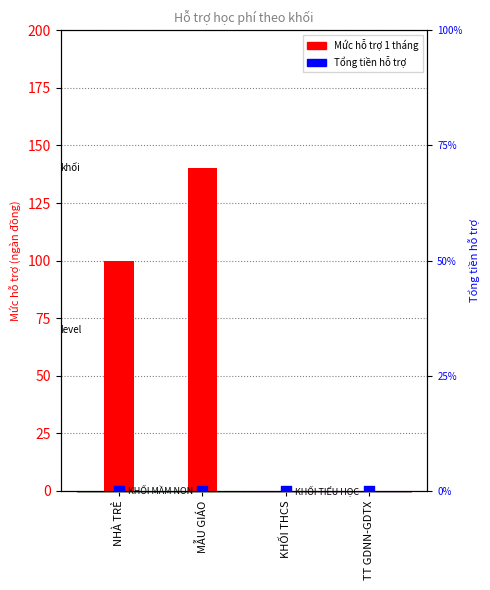

Which series has the largest total across all categories?

Mức hỗ trợ 1 tháng